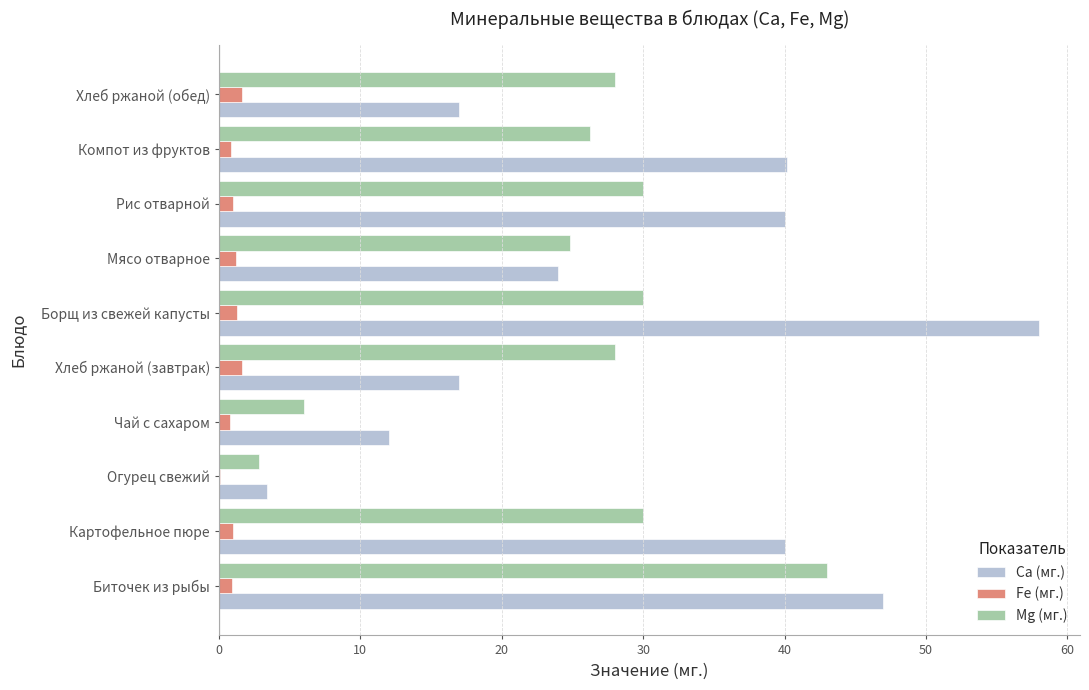

Between Огурец свежий and Компот из фруктов, which series saw the biggest shift?

Ca (мг.)